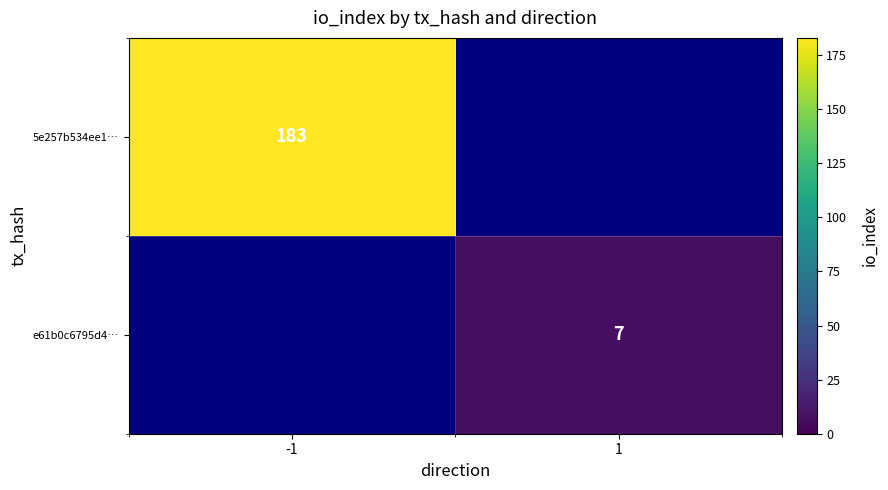

Which label corresponds to the largest value in the chart?

-1